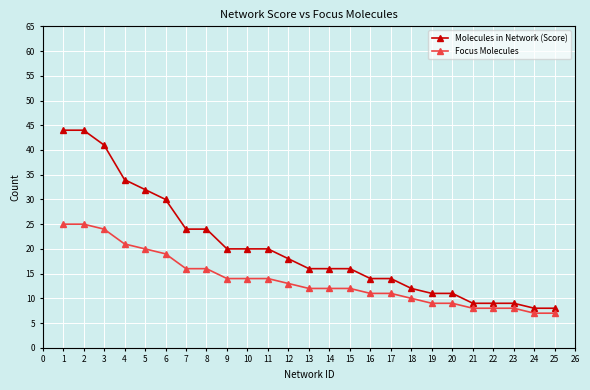

What is the maximum value shown in the chart?

44